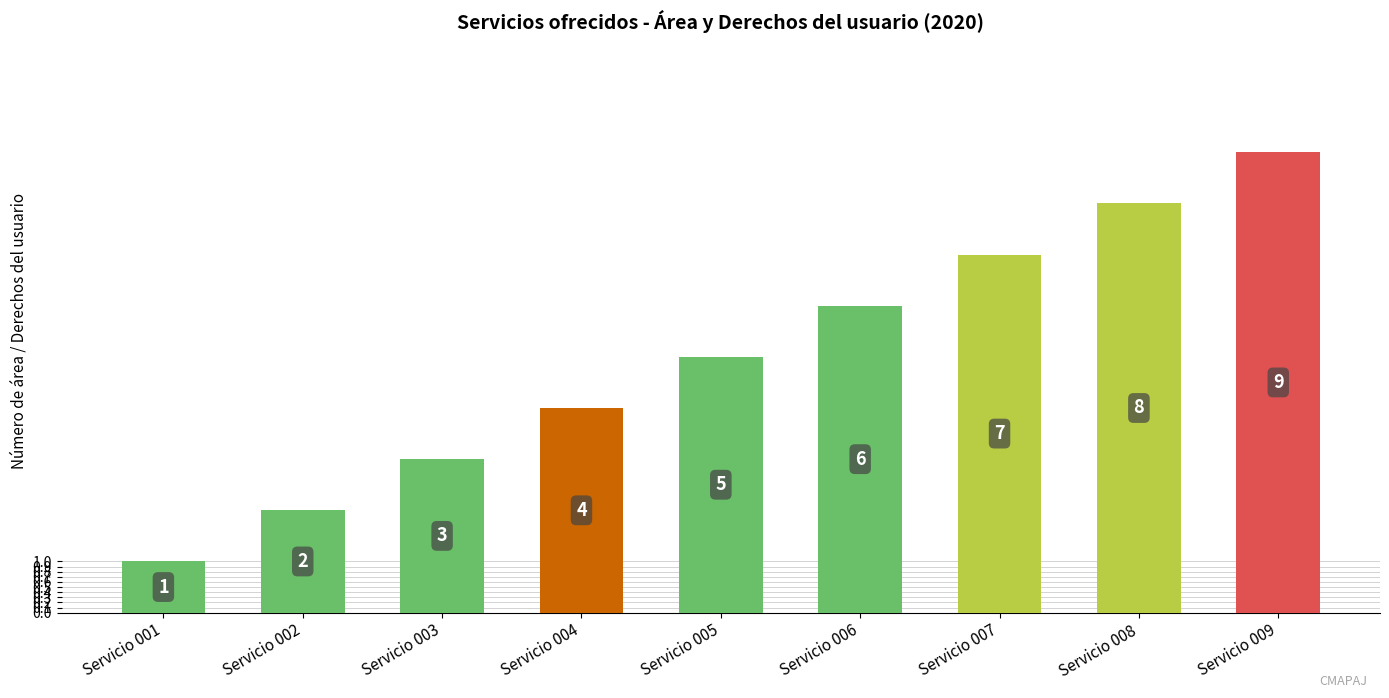

What is the sum of all values?

45